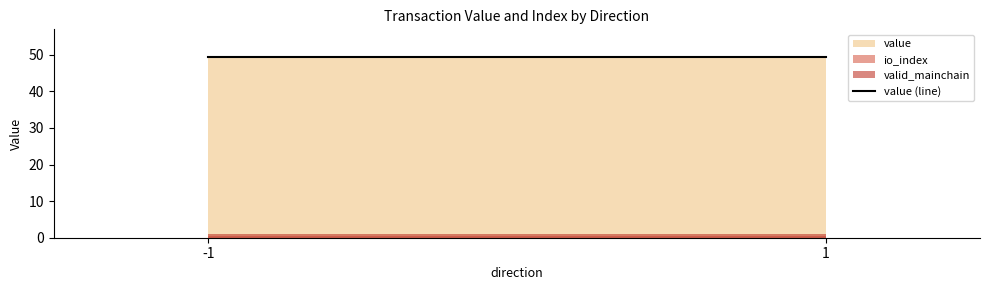

Does the chart display data point markers on the line(s)?

No